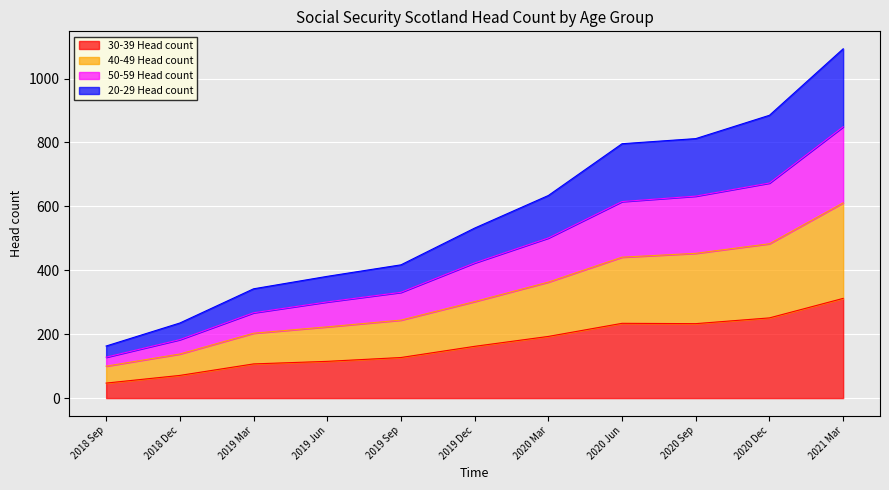

At which label does 30-39 Head count reach its peak?

2021 Mar